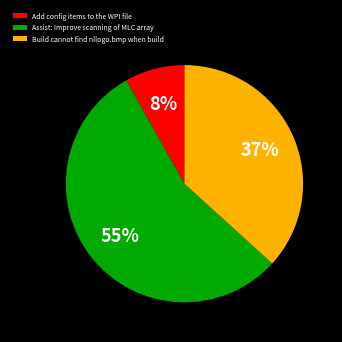

Rank the categories by value from highest to lowest.

Assist: Improve scanning of MLC array, Build cannot find nllogo.bmp when build, Add config items to the WPI file